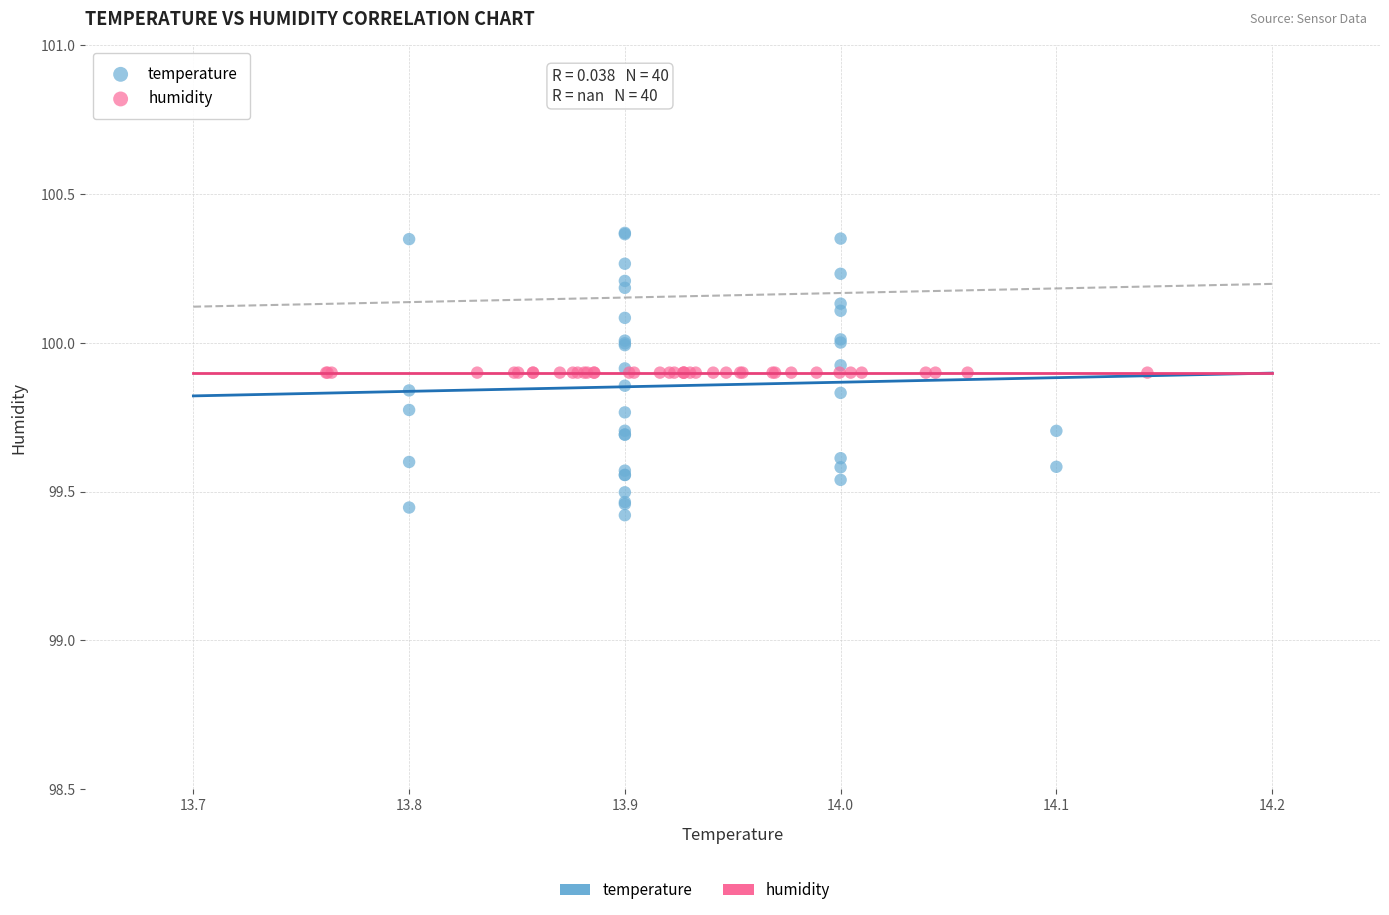

Which series contains the highest Y value?

temperature